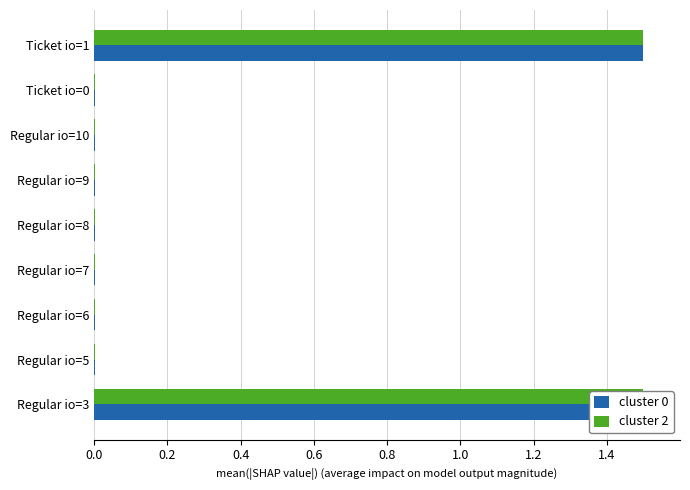

What is the difference between the second highest and minimum values in the cluster 0 series?

1.5